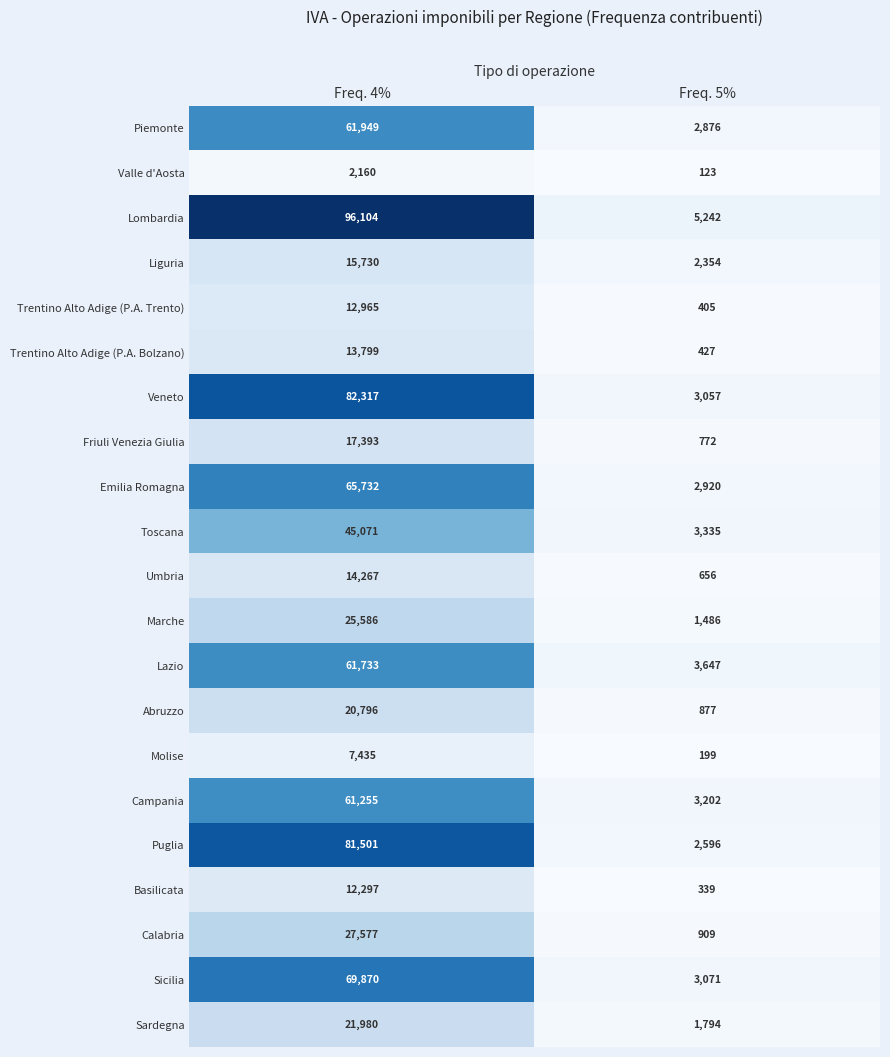

What is the difference between the highest and lowest values at Freq. 5%?

5119